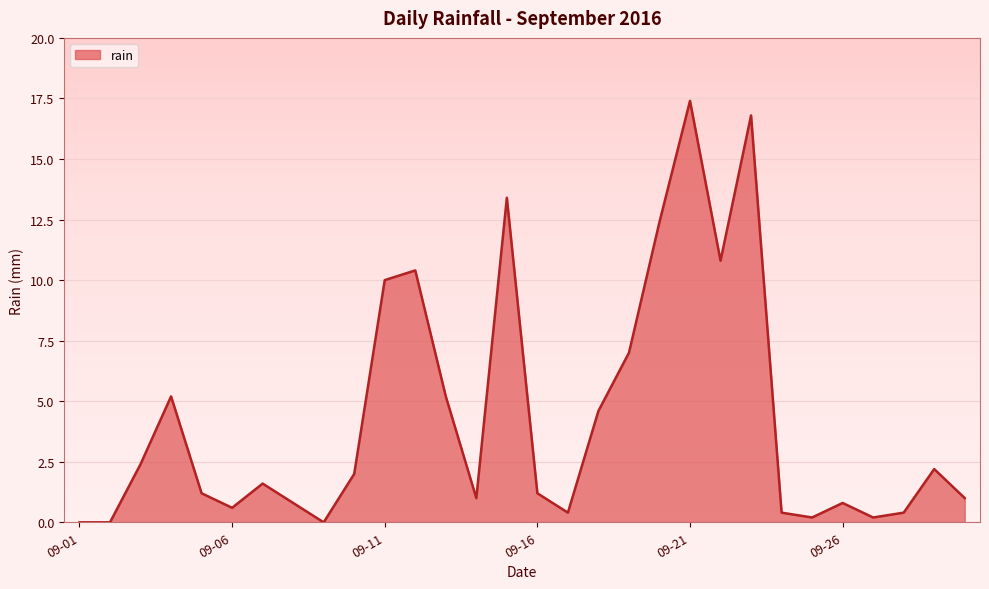

Does the chart display data point markers on the line(s)?

No